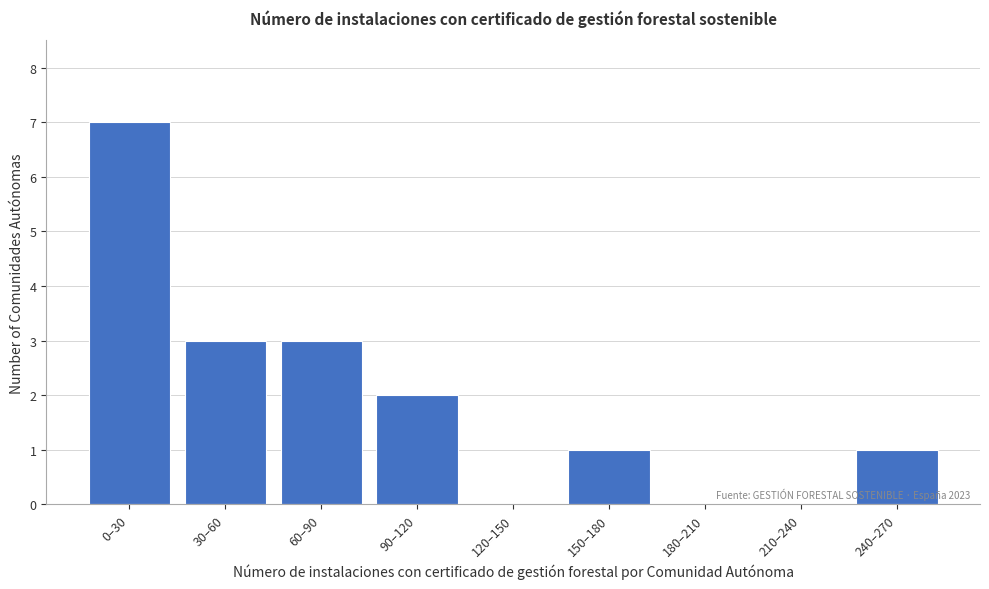

Reading left to right, list all the values displayed in this chart.

0–30=7	30–60=3	60–90=3	90–120=2	120–150=0	150–180=1	180–210=0	210–240=0	240–270=1